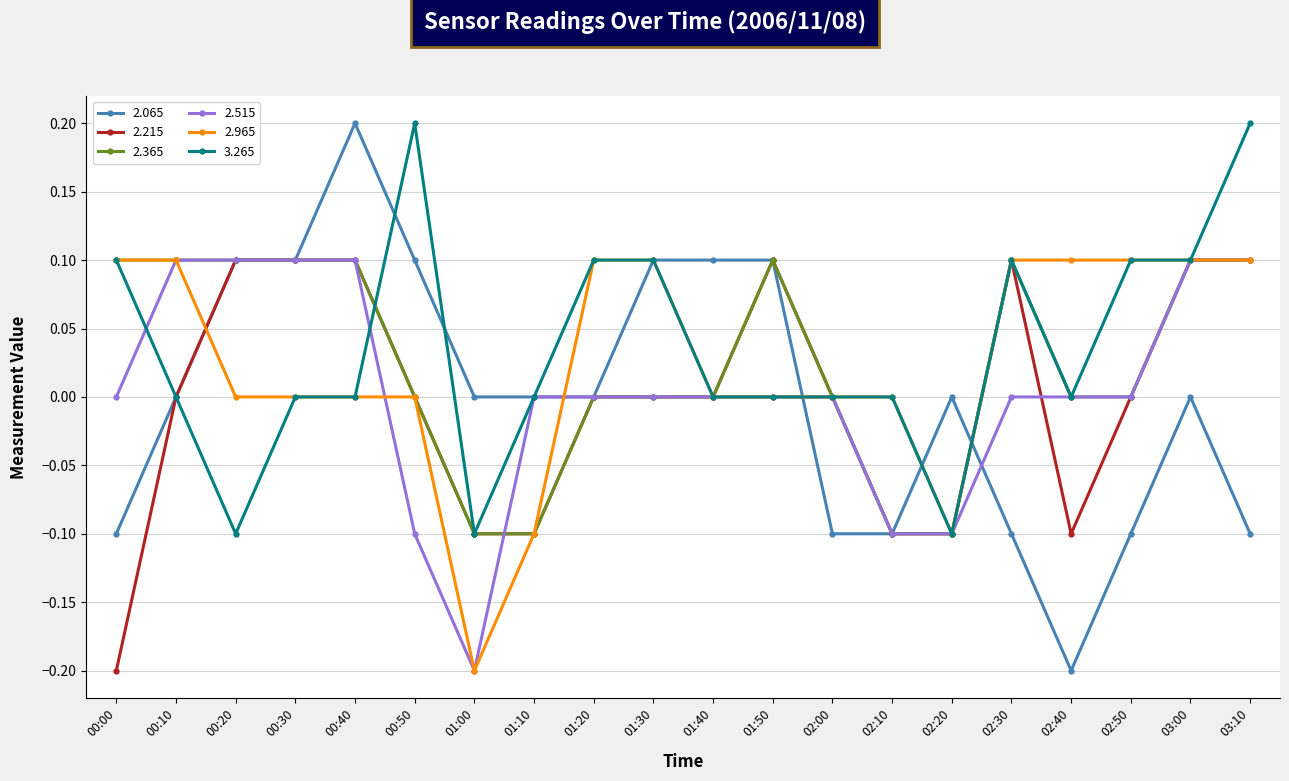

The 3.265 series shows 0.0 at 02:40. True or false?

True